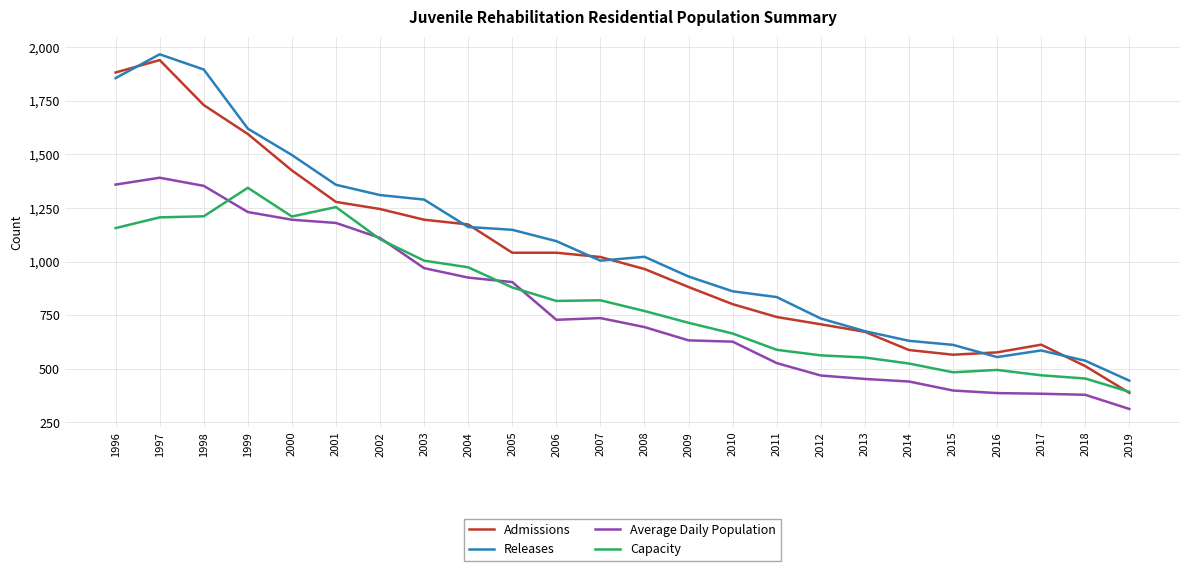

At which category is the sum across all series the highest?

1997